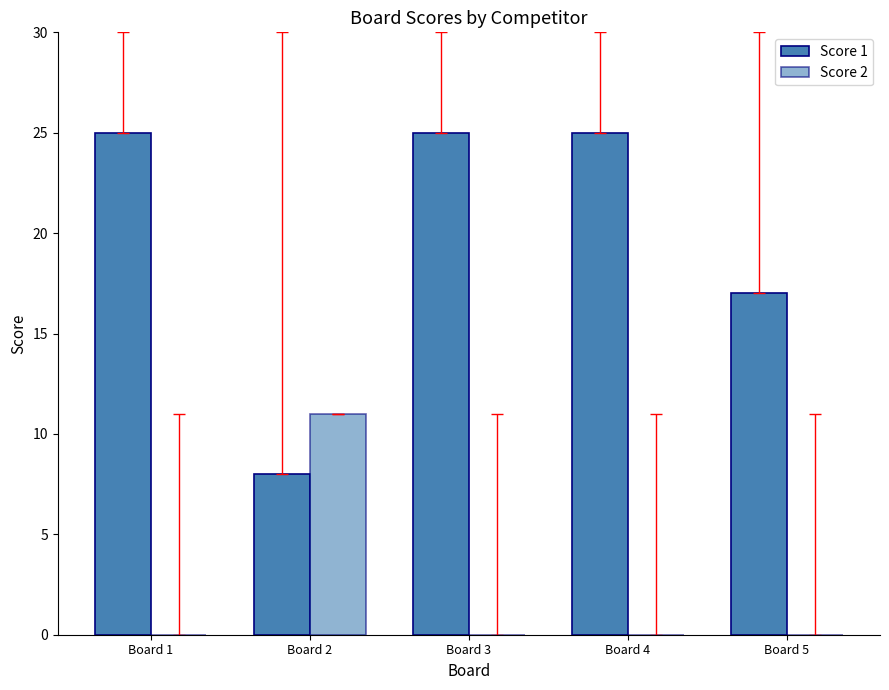

At which label is Score 1 closest to 16?

Board 5